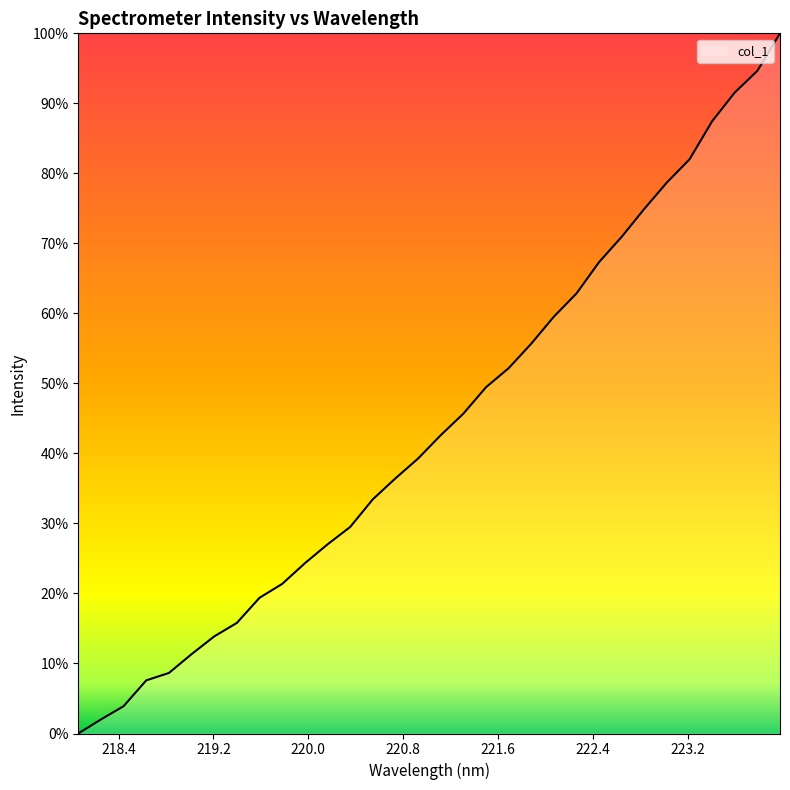

Is this an area chart (filled region under the line)?

Yes